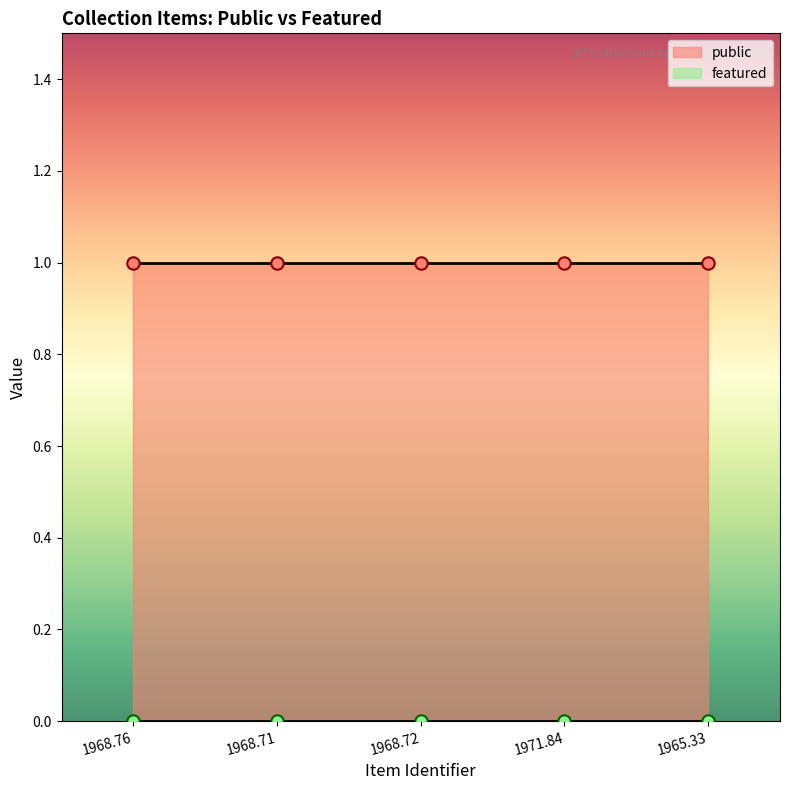

At how many categories does at least one series exceed 0?

5